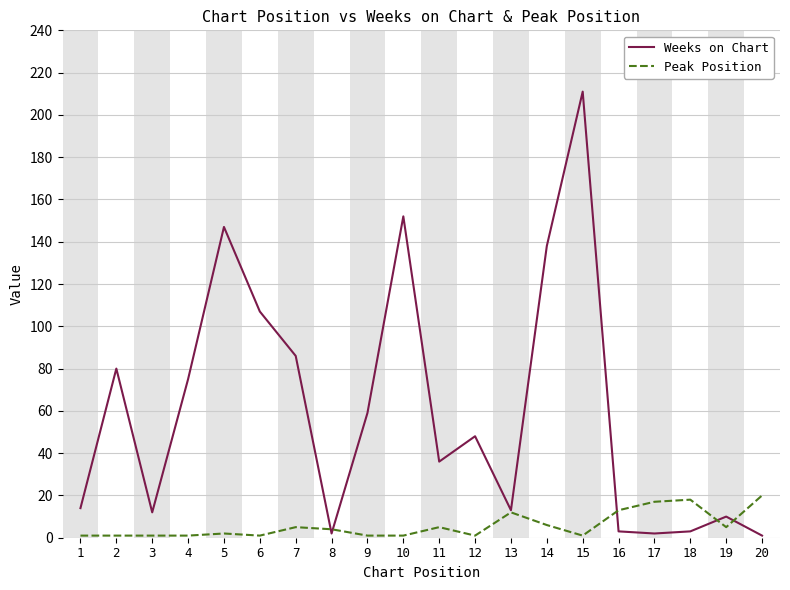

How many lines are shown in the chart?

2